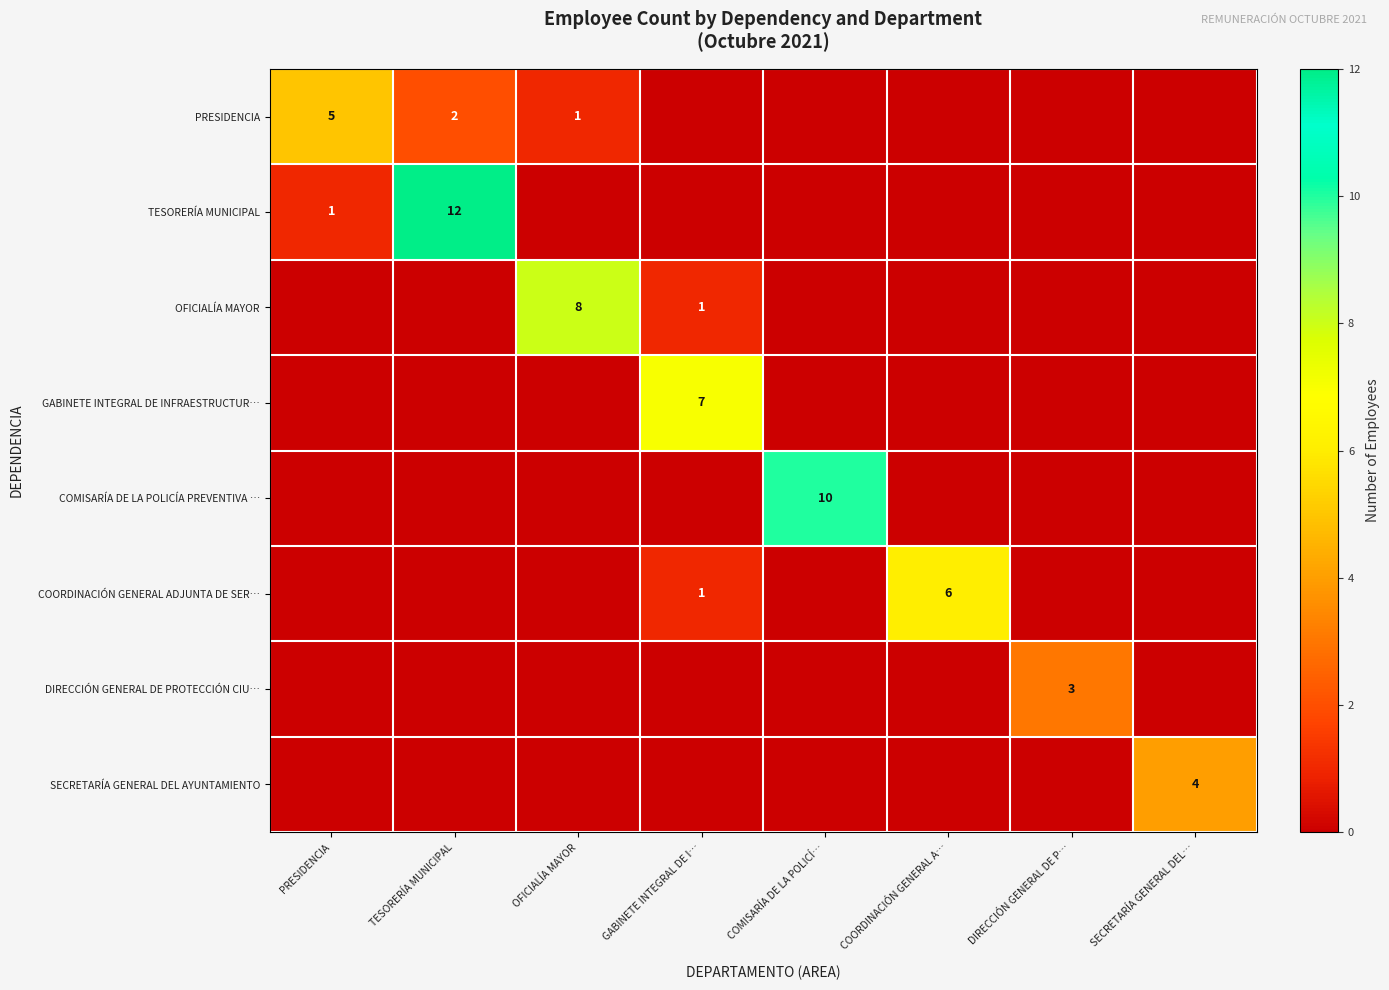

The COORDINACIÓN GENERAL ADJUNTA DE SER… series shows 0 at TESORERÍA MUNICIPAL. True or false?

True